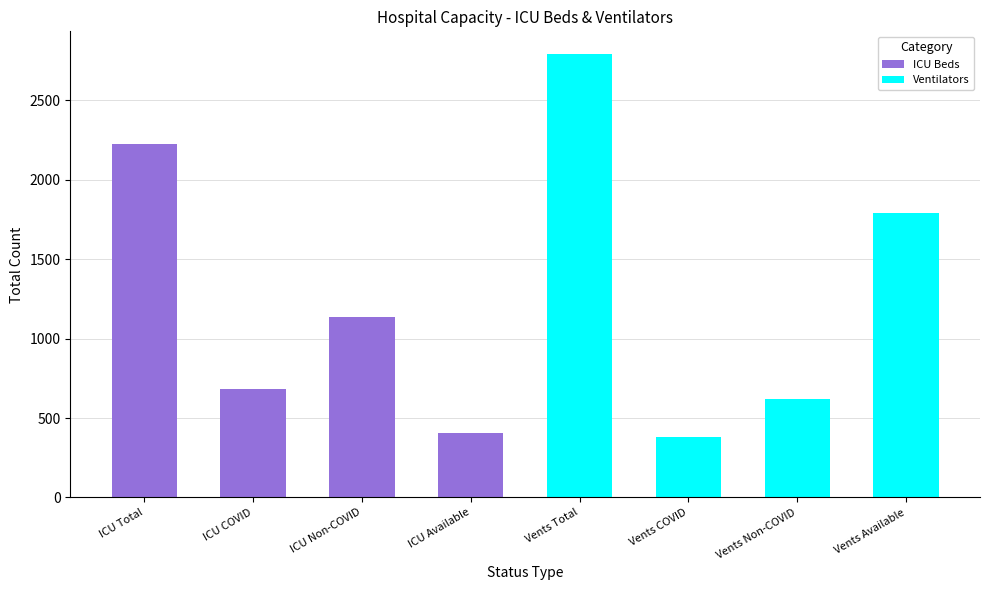

What is the maximum value for ICU Beds?

2226